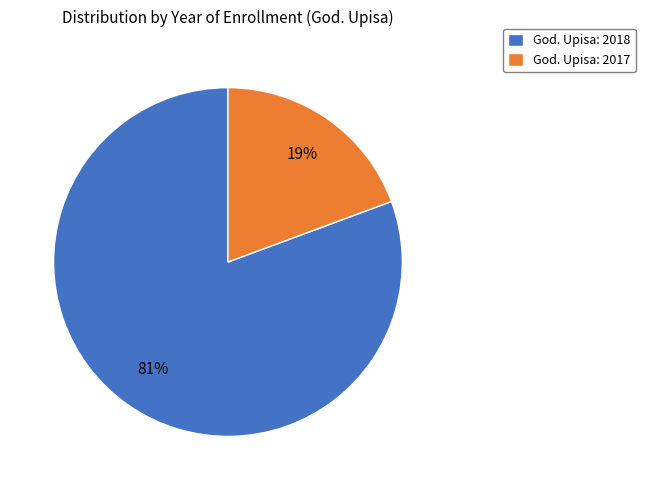

Which has a higher value, God. Upisa: 2018 or God. Upisa: 2017?

God. Upisa: 2018